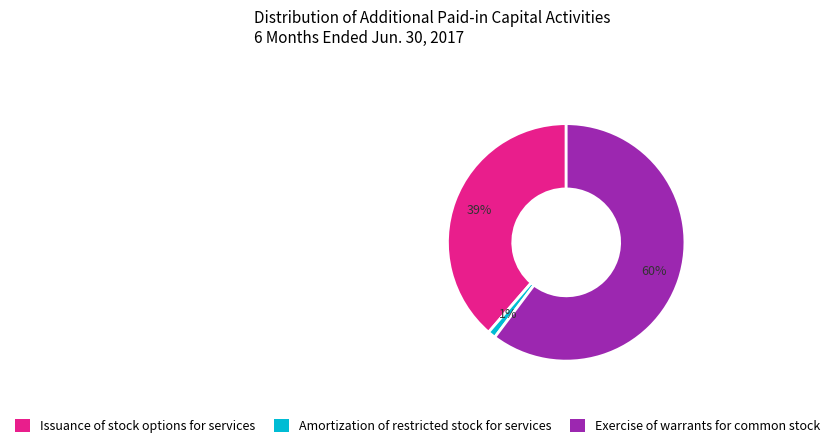

True or false: Exercise of warrants for common stock accounts for 48% of the total.

False